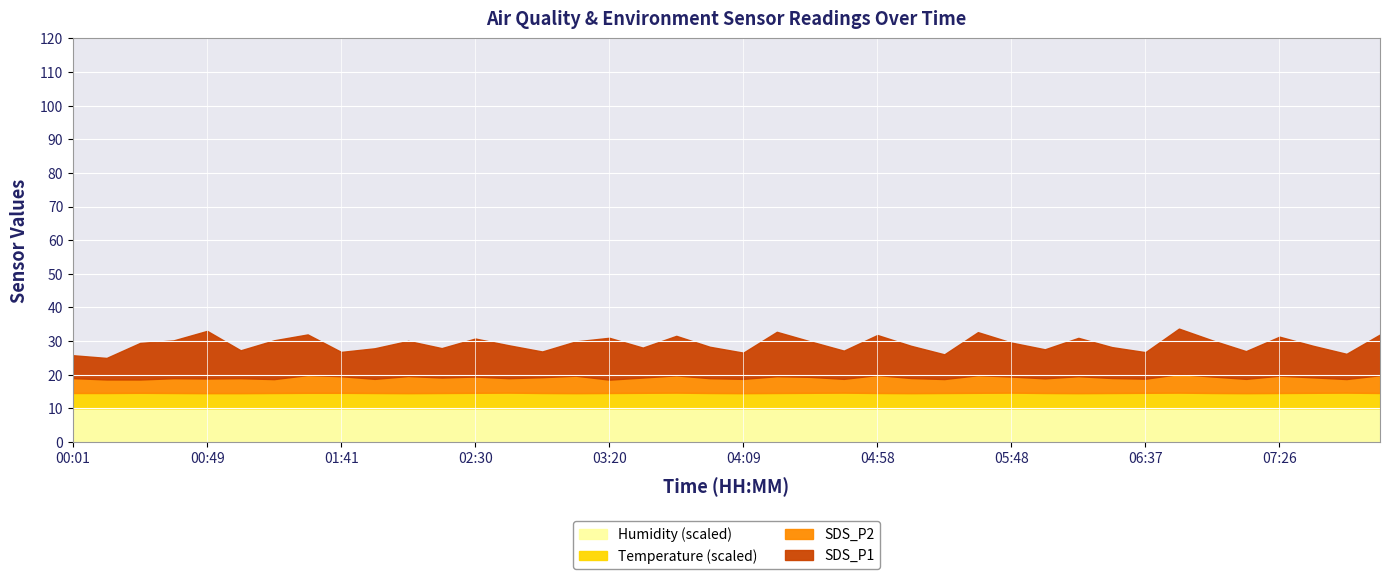

What is the maximum value for Humidity (scaled)?

10.0